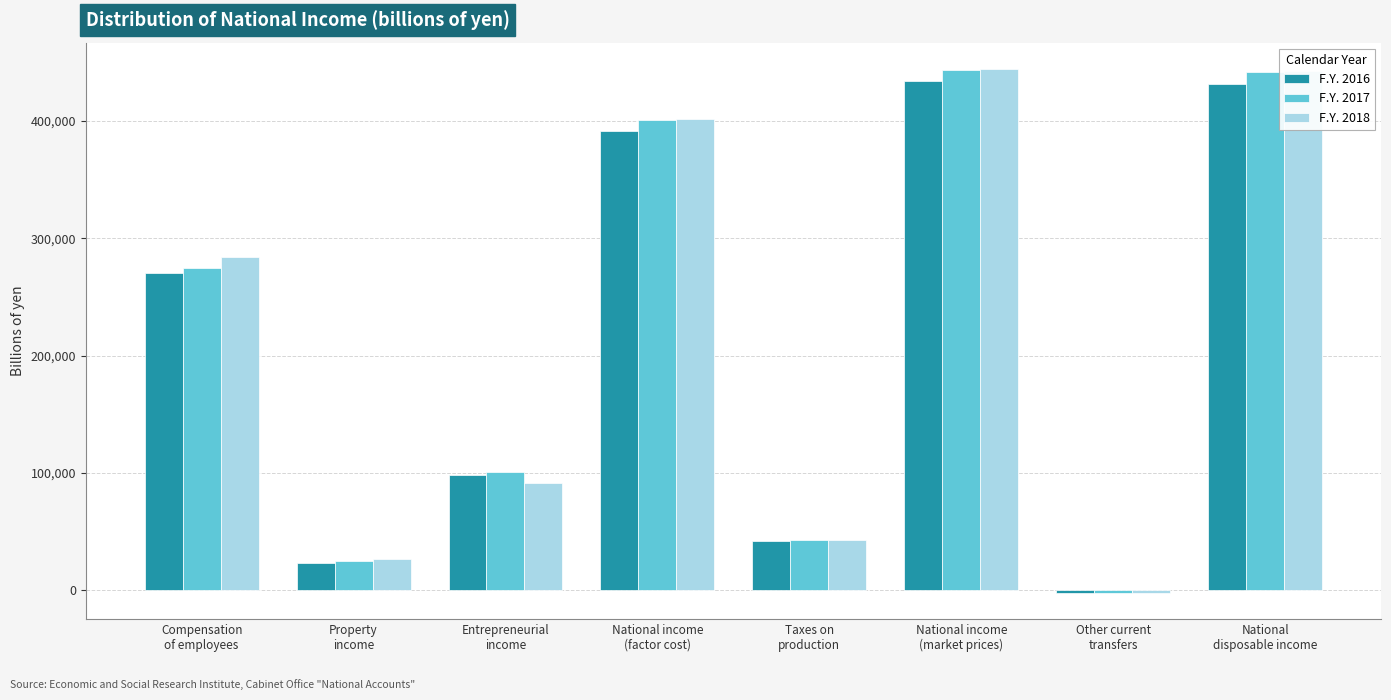

What is the label of the 2nd bar from the left?

Property
income